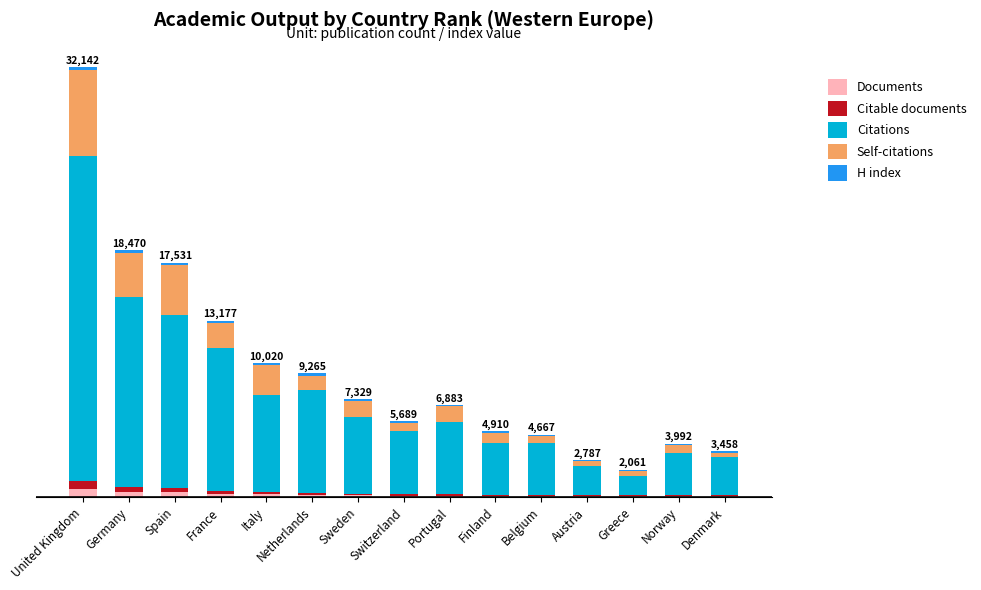

What is the label of the 12th bar from the right?

France